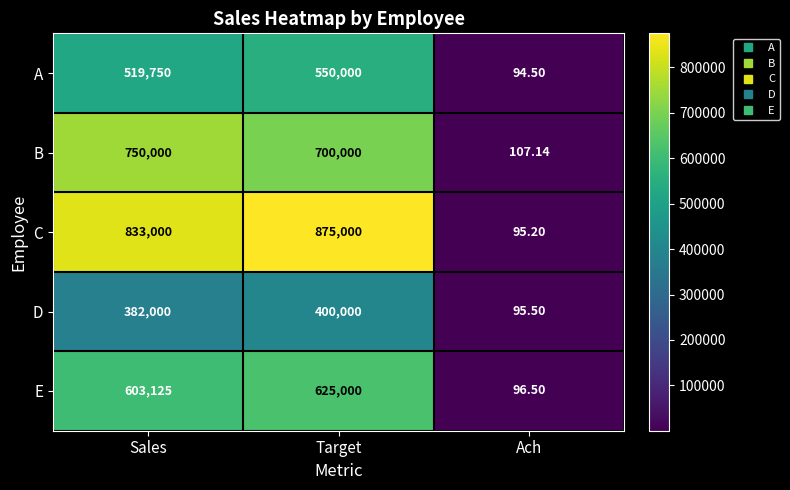

What is the total value across all series at Sales?

3087875.0